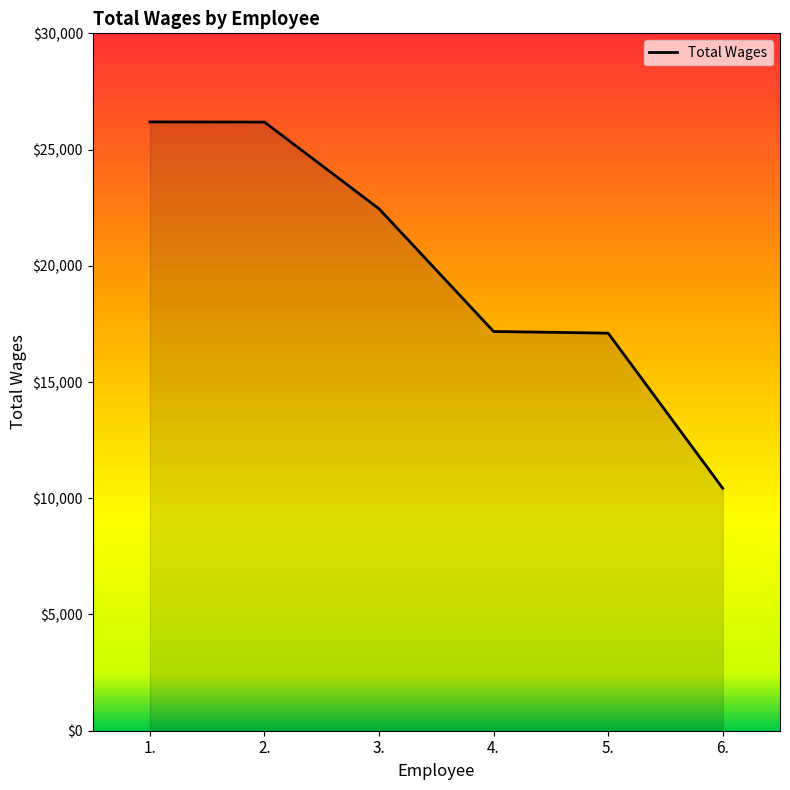

True or false: the data shows 26189.6 at 1..

True